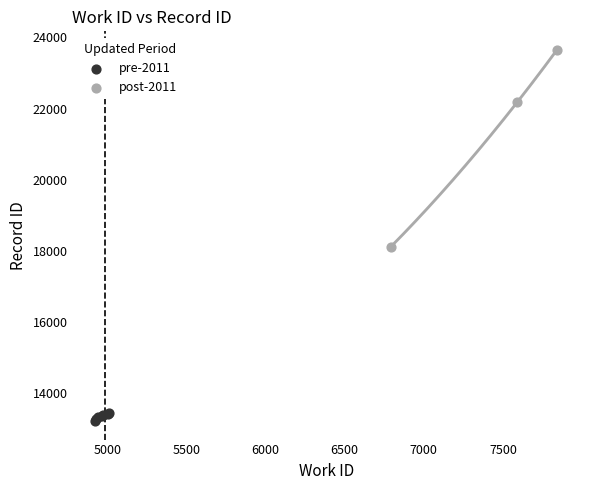

Which series contains the highest Y value?

post-2011